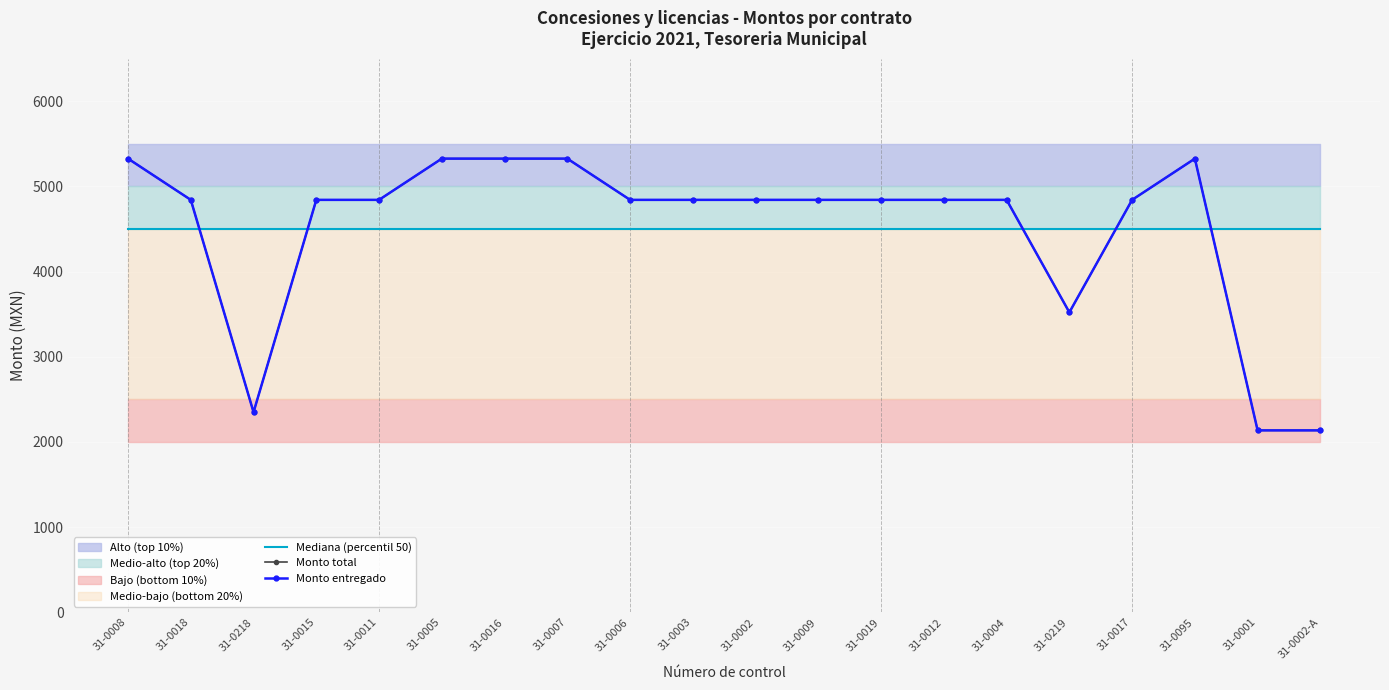

At how many categories does at least one series exceed 4066?

20